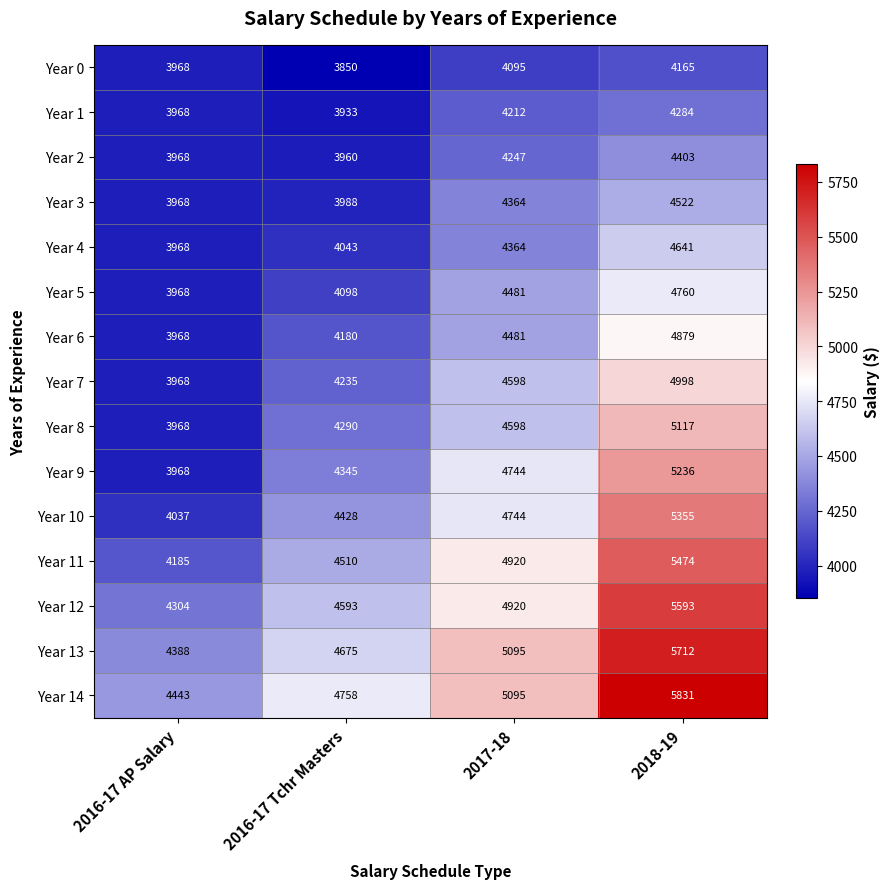

What is the minimum value for Year 0?

3850